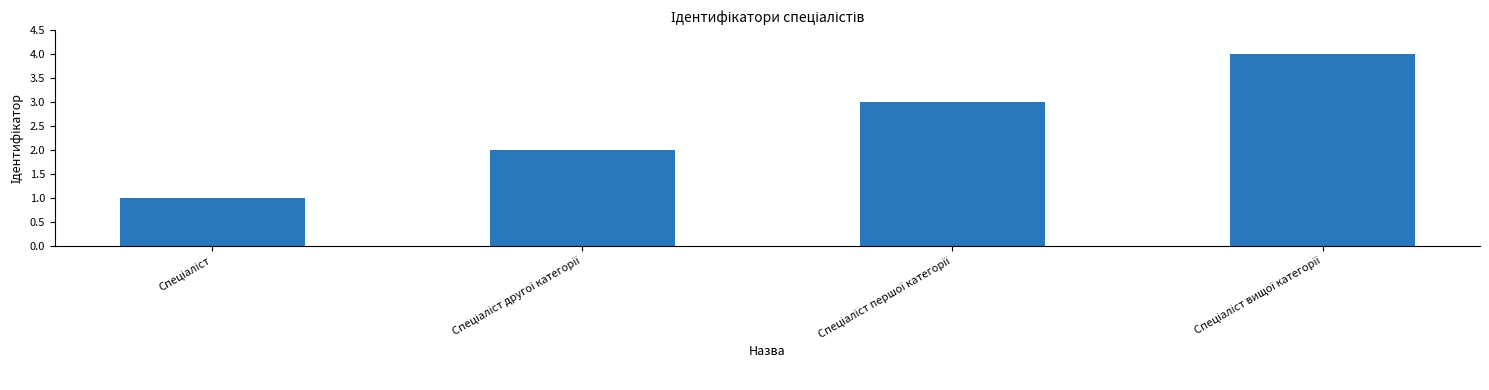

What is the greatest value displayed?

4